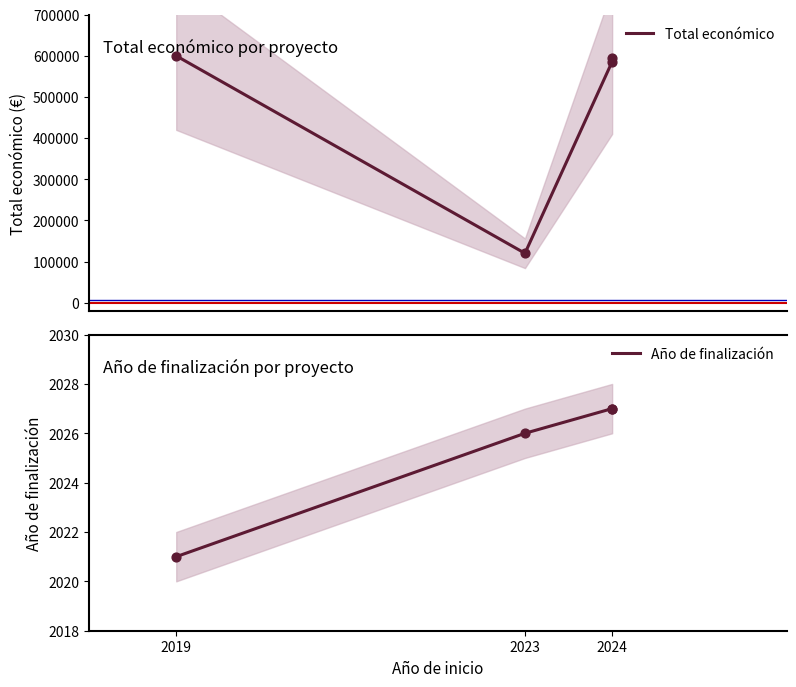

Which series has the largest total across all categories?

Total económico